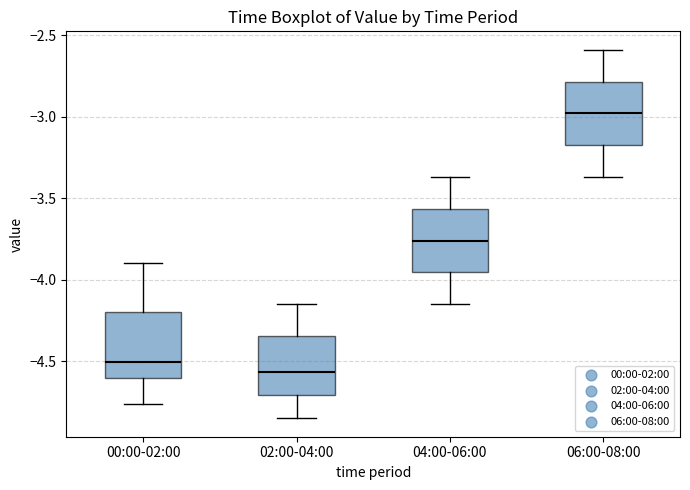

Where is the upper edge of the box for 04:00-06:00 on the y-axis? The values are not printed on the chart, so give them approximately, as read against the axis.

-3.55